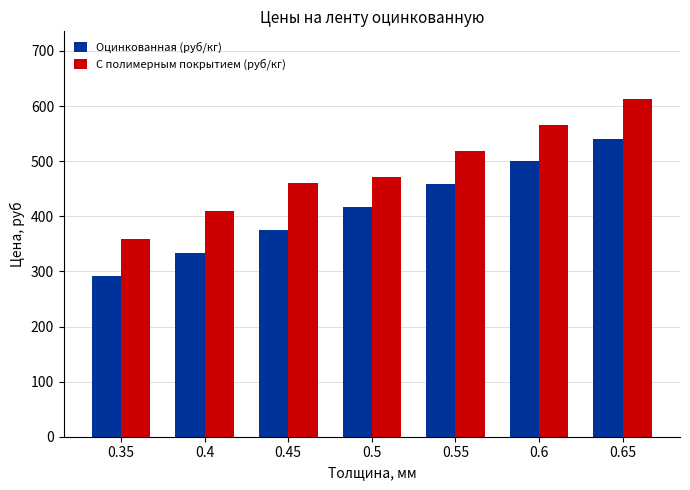

What is the spread (max minus min) of values at 0.35?

66